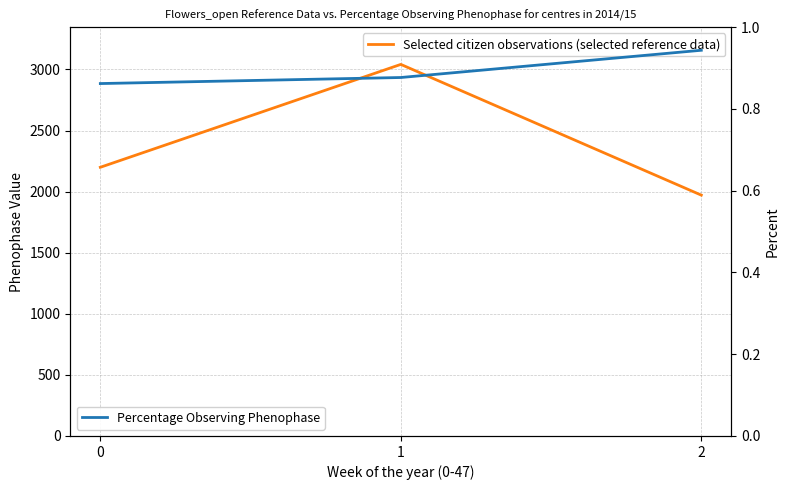

What is the difference between the maximum and minimum values in the Percentage Observing Phenophase series?

0.1